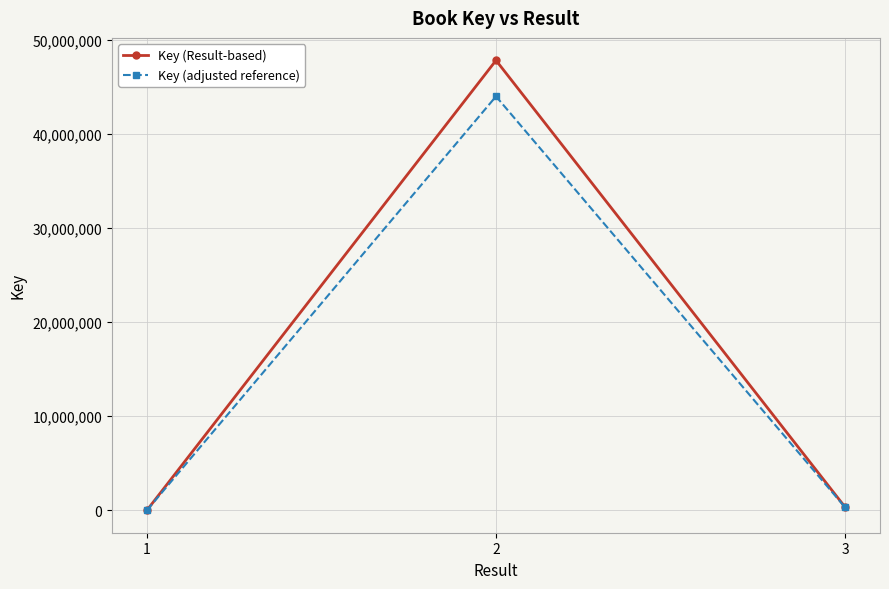

What are all the series names shown in the legend?

Key (Result-based), Key (adjusted reference)